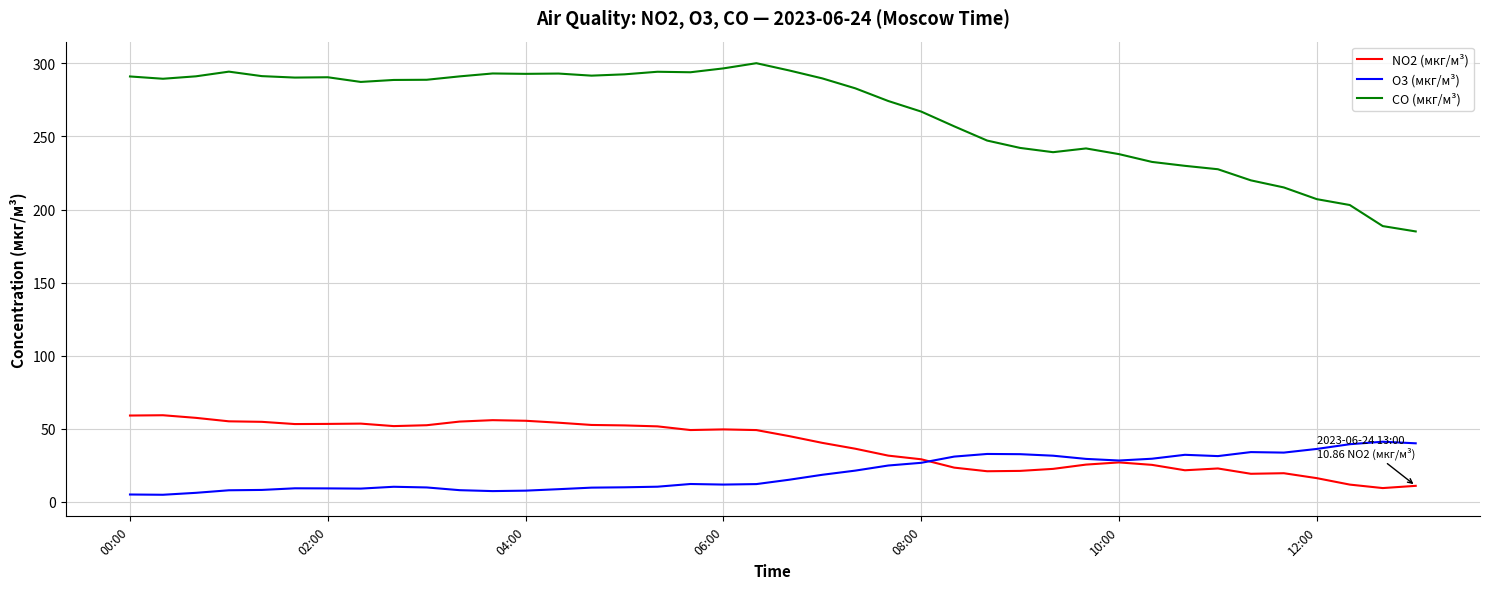

Rank the series by their maximum value, from lowest to highest.

O3 (мкг/м³), NO2 (мкг/м³), CO (мкг/м³)